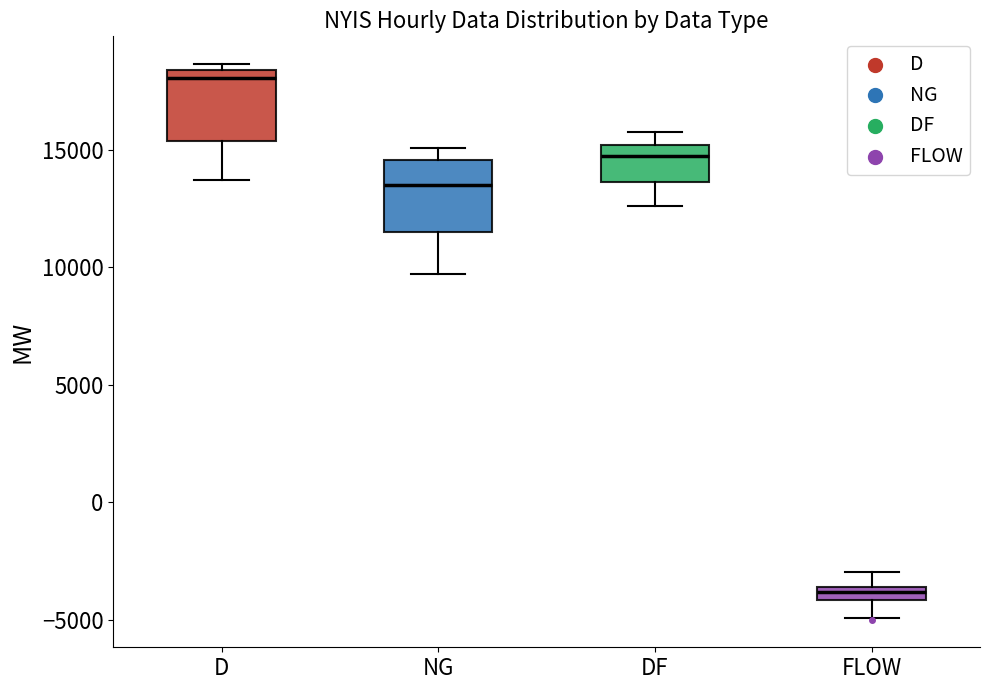

Which box's median line is the lowest?

FLOW